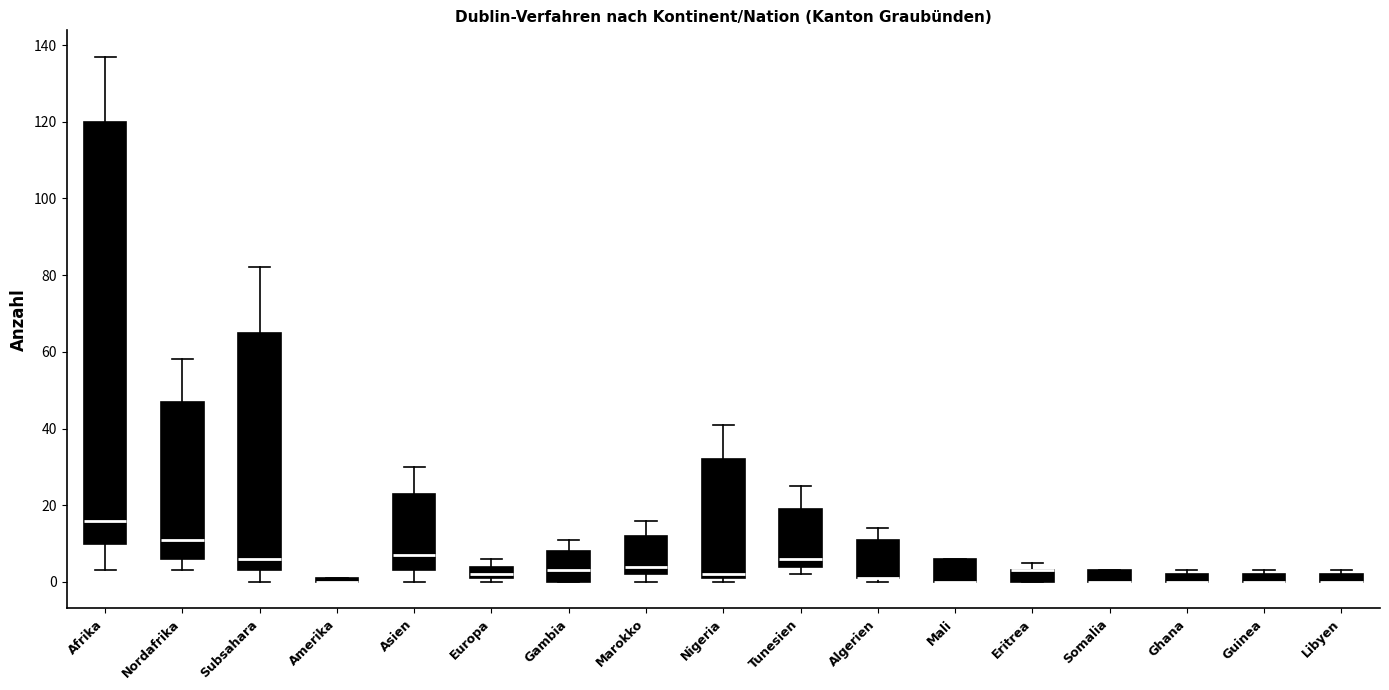

Where is the lower edge of the box for Algerien on the y-axis? The values are not printed on the chart, so give them approximately, as read against the axis.

2